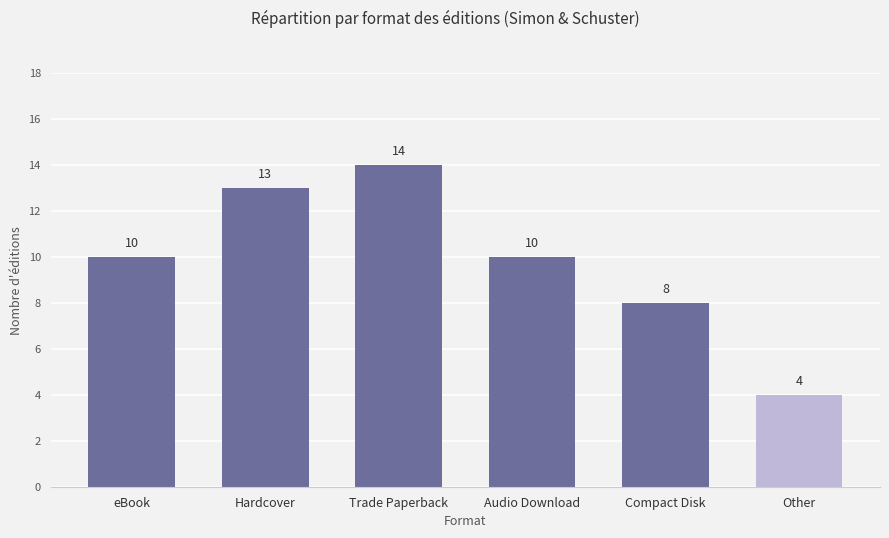

Reading left to right, transcribe all the data shown in this chart.

10	13	14	10	8	4